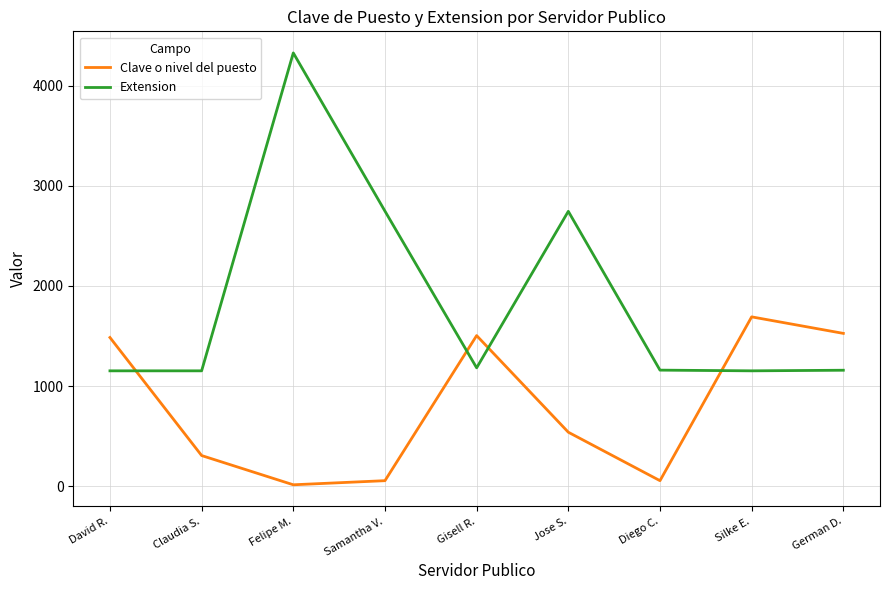

Between Claudia S. and German D., which series saw the biggest shift?

Clave o nivel del puesto